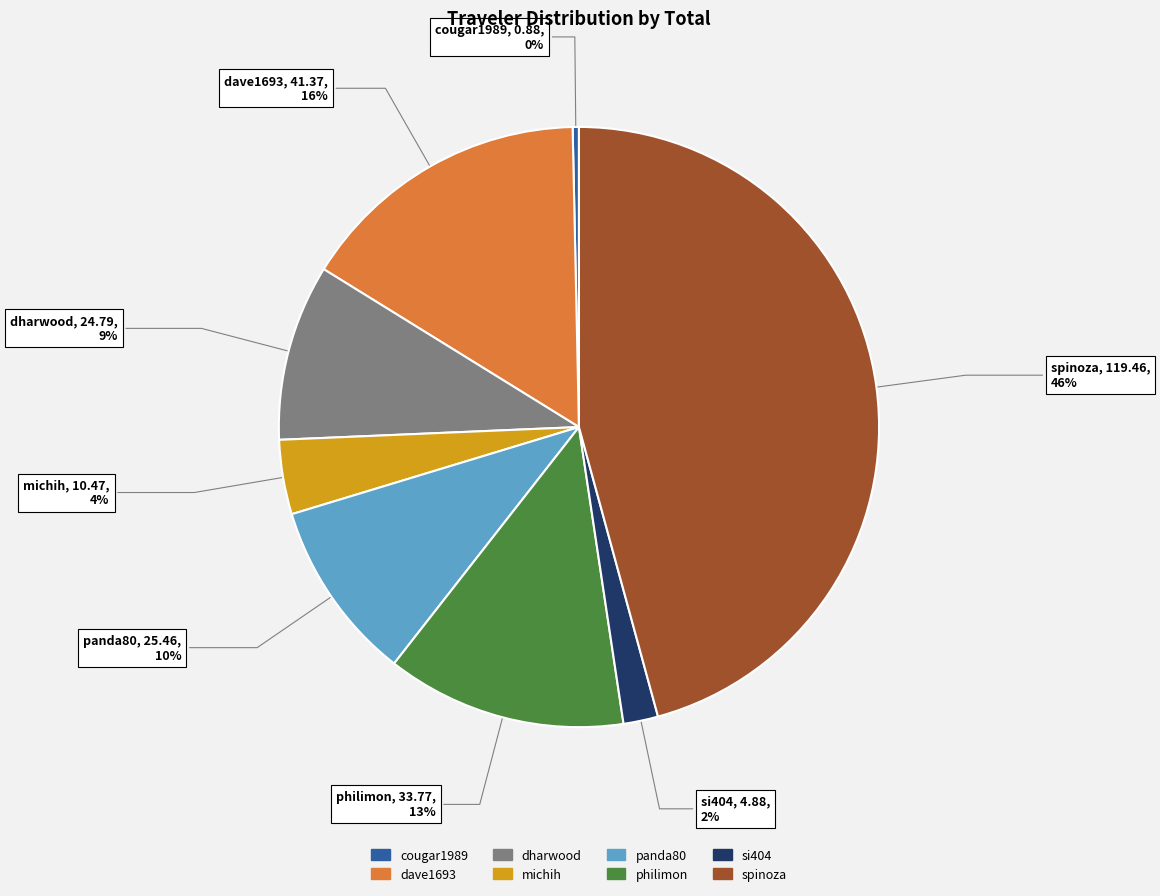

Which has a higher value, dave1693 or dharwood?

dave1693